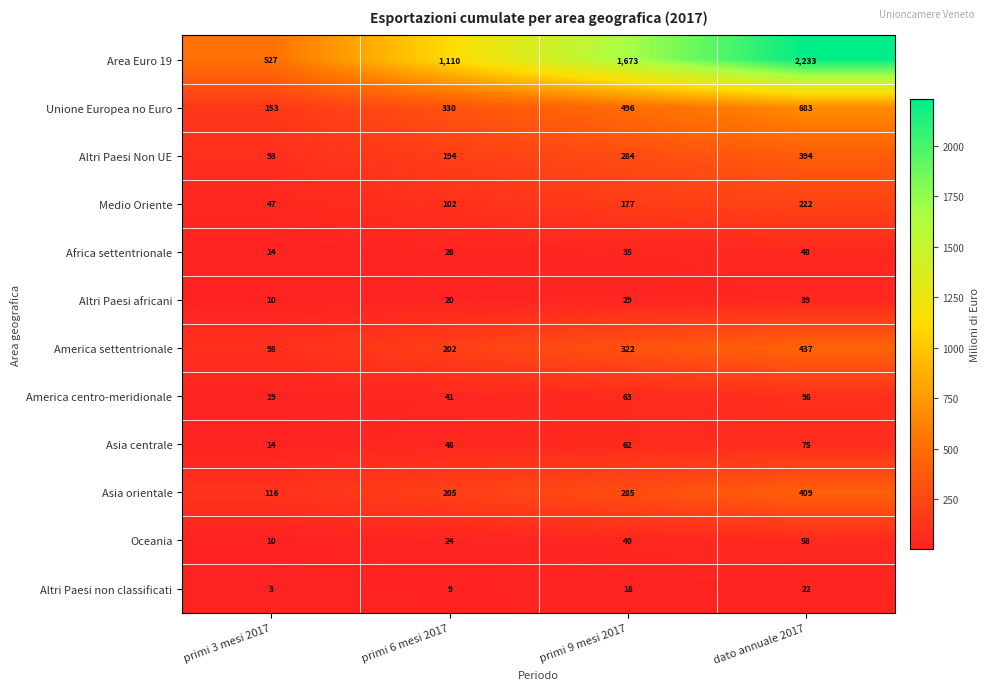

At how many categories does at least one series exceed 1097?

3